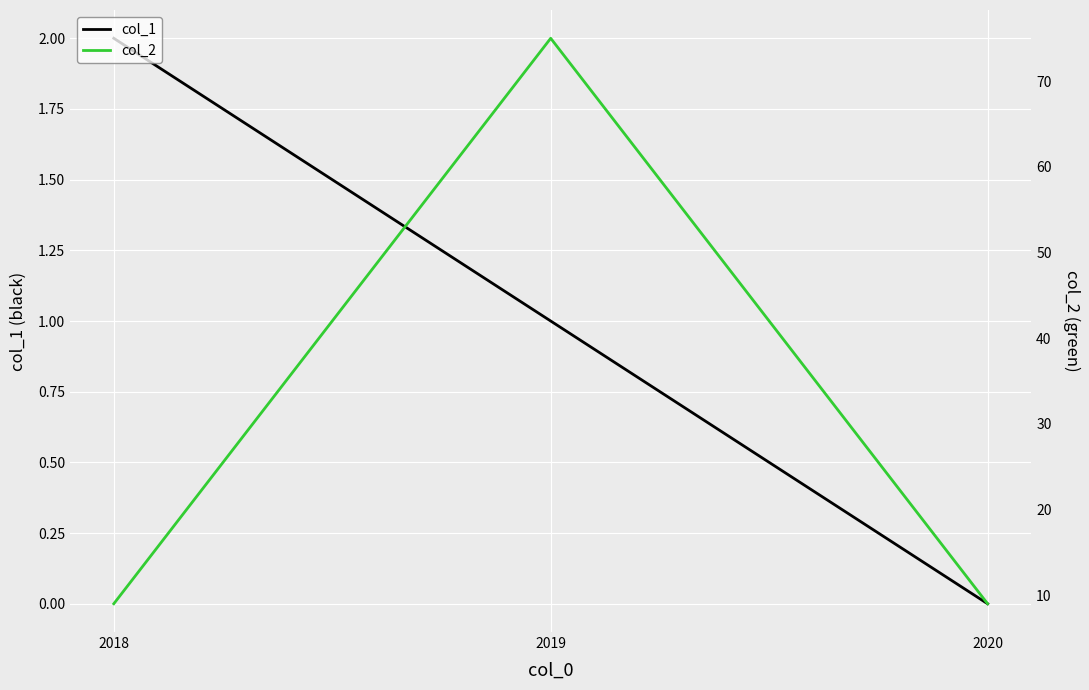

What is the spread (max minus min) of values at 2019?

74